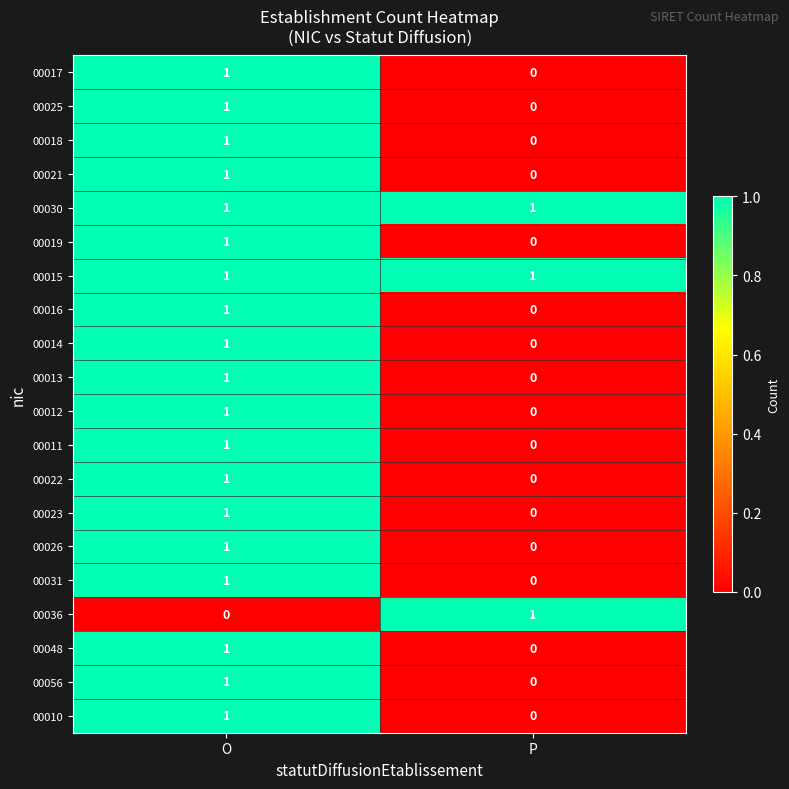

The 00016 series shows 1 at O. True or false?

True